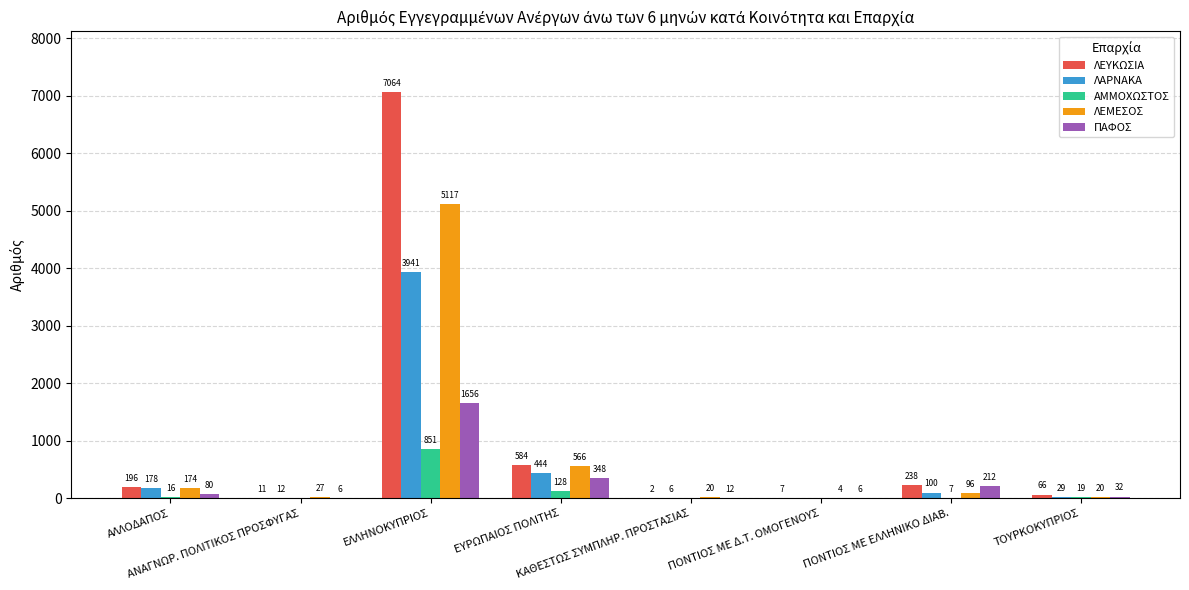

Which series has the largest total across all categories?

ΛΕΥΚΩΣΙΑ